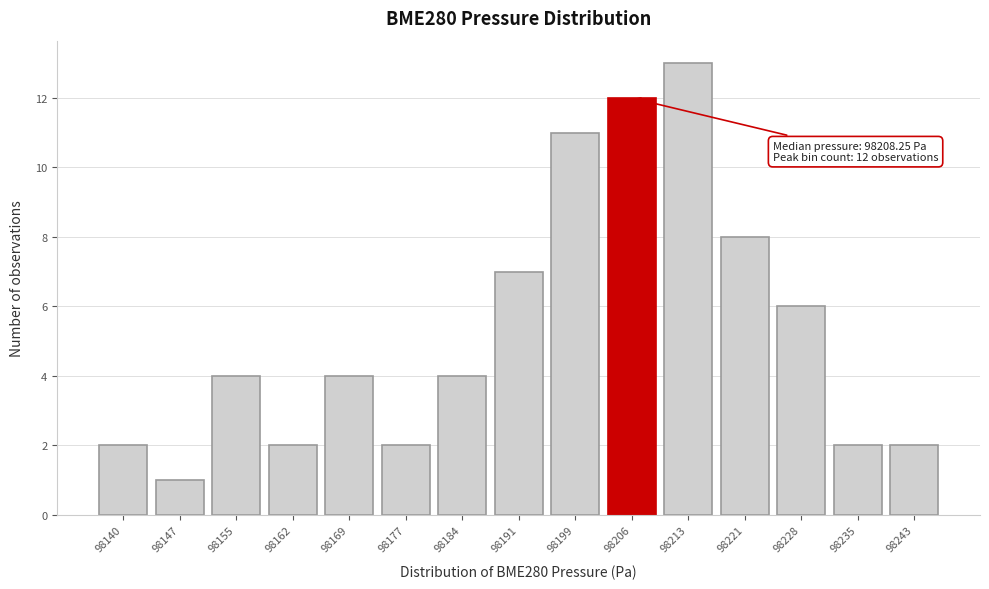

Reading right to left, transcribe all the data shown in this chart.

98243=2	98235=2	98228=6	98221=8	98213=13	98206=12	98199=11	98191=7	98184=4	98177=2	98169=4	98162=2	98155=4	98147=1	98140=2